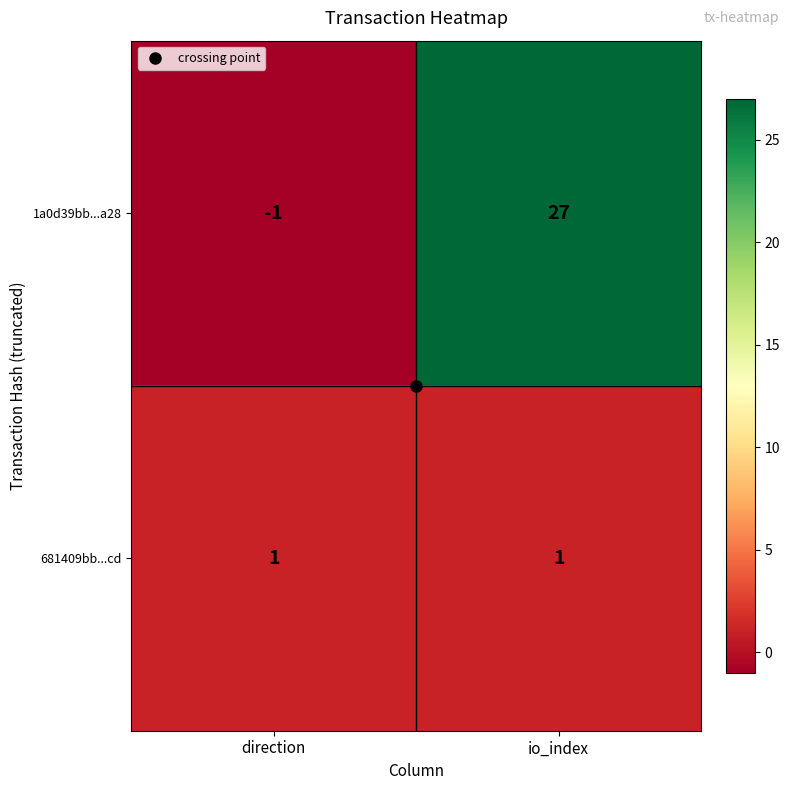

Which label corresponds to the smallest value in the chart?

direction